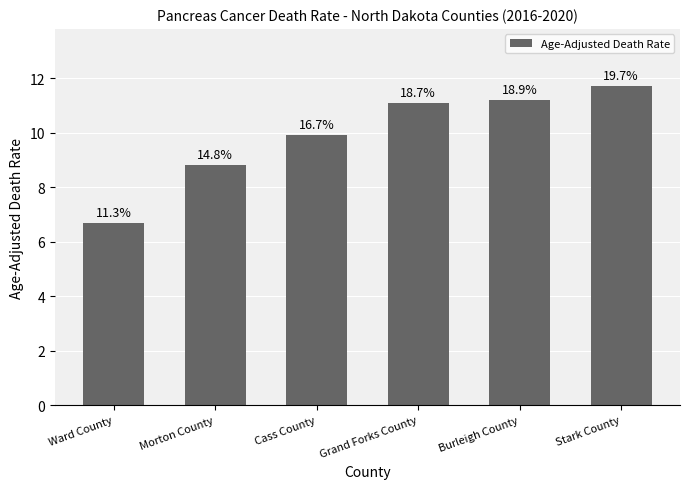

The value at Morton County is 8.8. True or false?

True